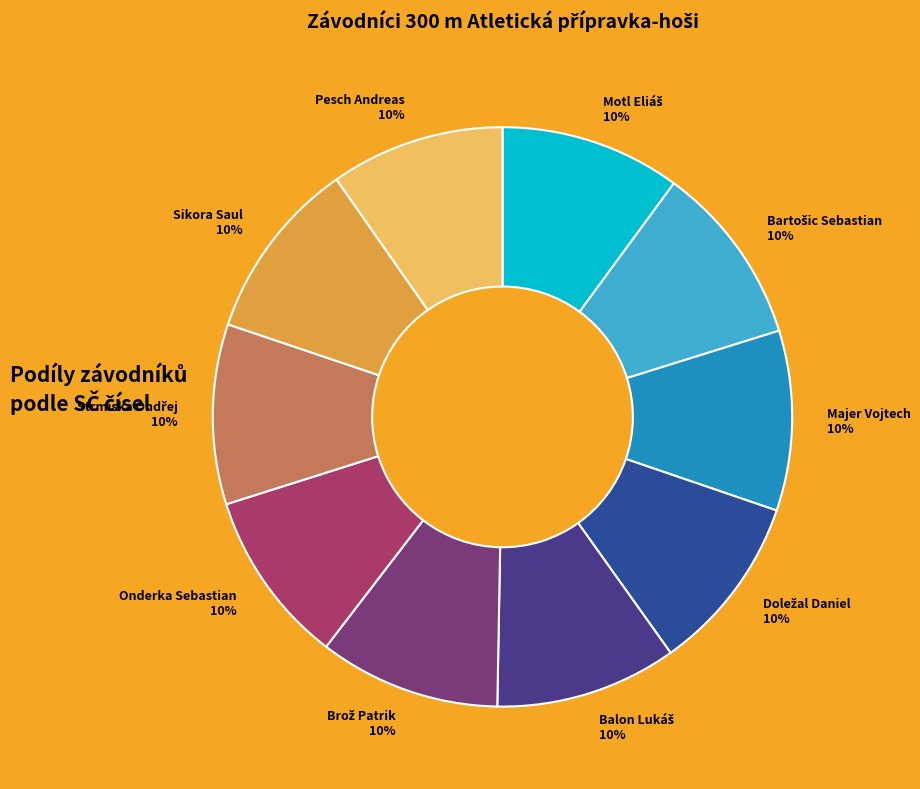

How many slices are in this pie chart?

10